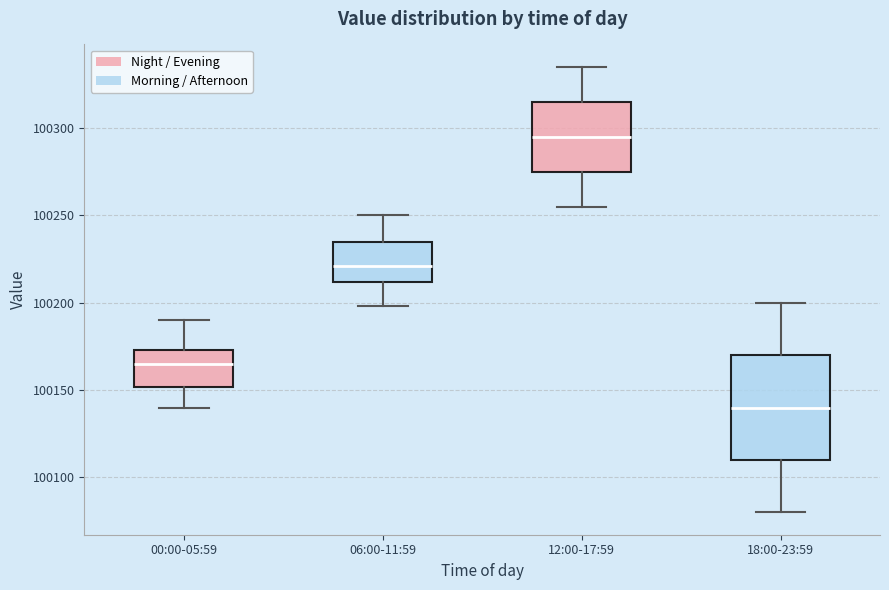

Which box has the highest median line?

12:00-17:59